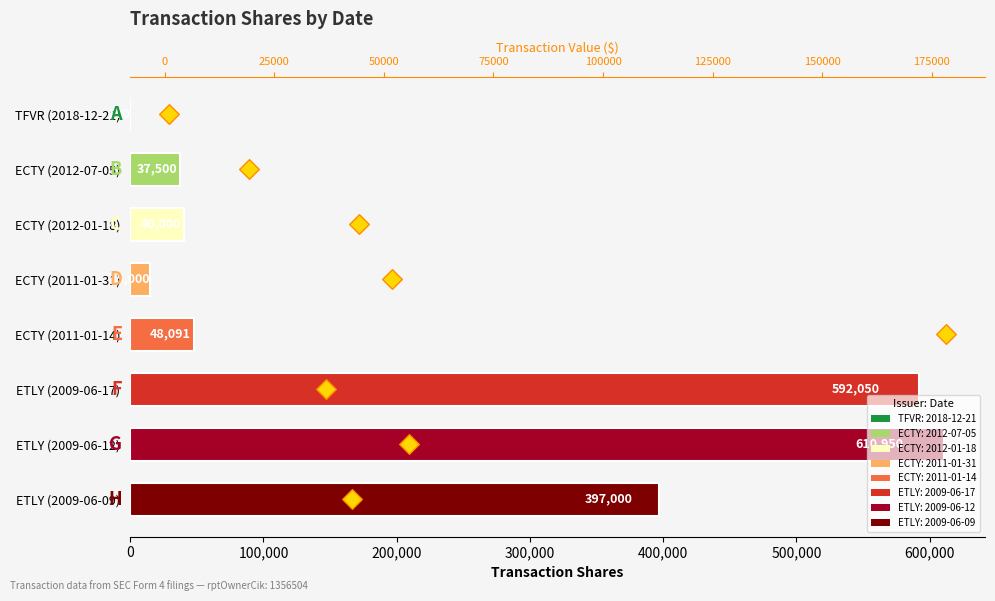

Which series reaches the maximum Y coordinate?

transactionShares